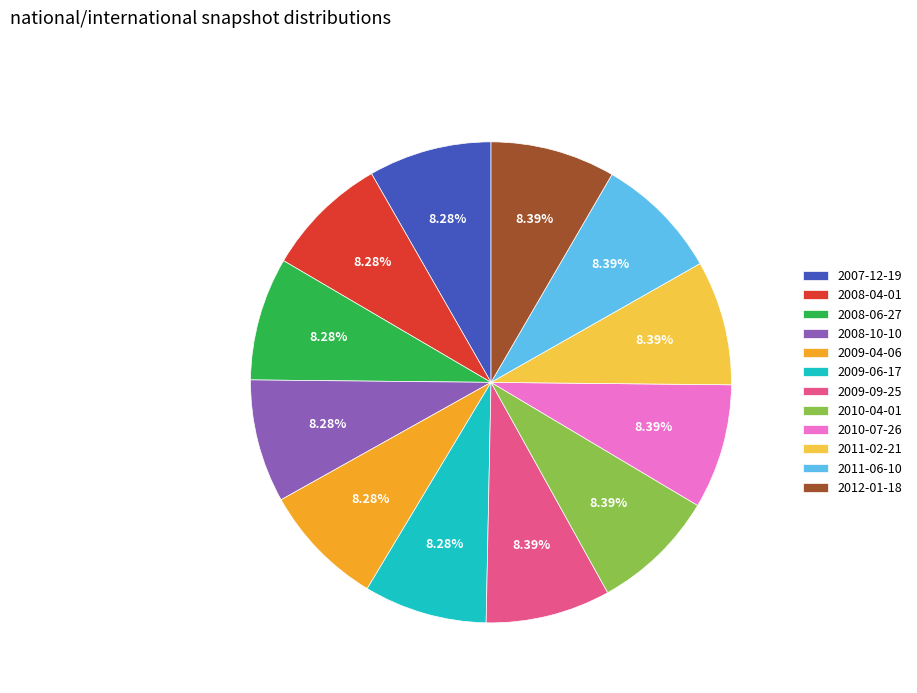

Approximately how many times larger is the value at 2009-06-17 compared to 2011-06-10?

1.0